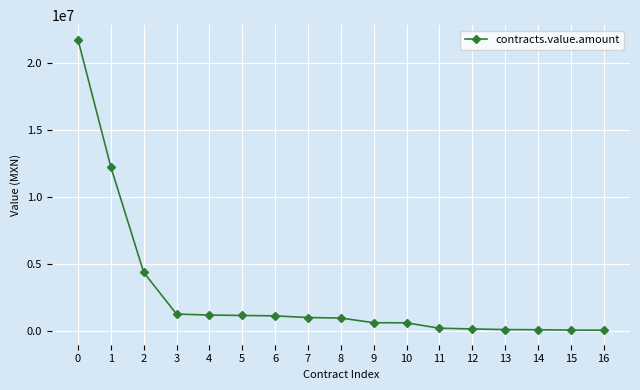

How many lines are shown in the chart?

1